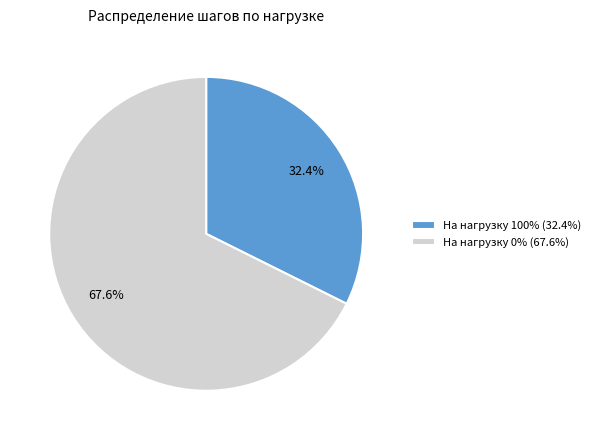

Which has a higher value, На нагрузку 100% or На нагрузку 0%?

На нагрузку 0%